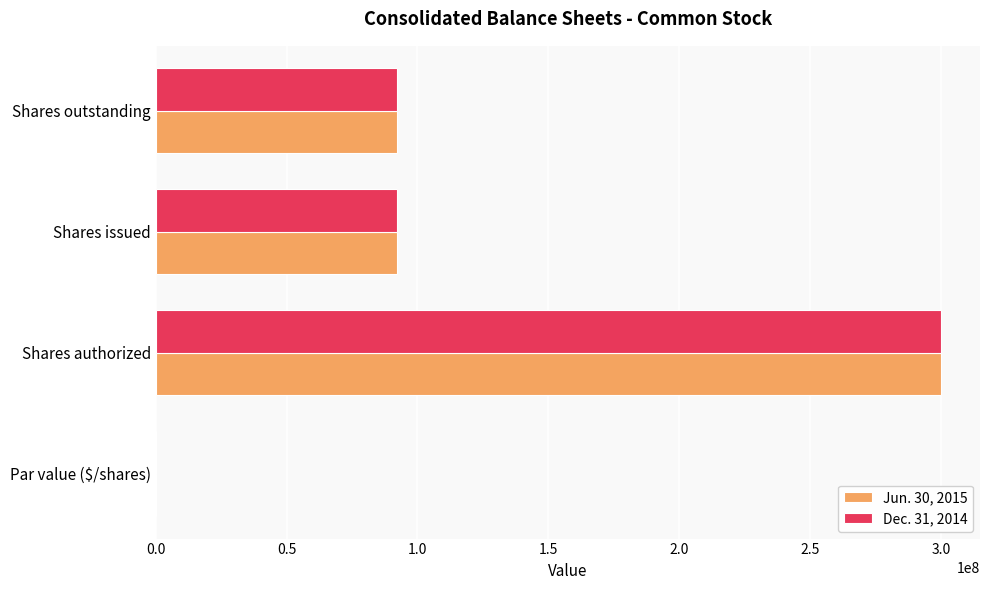

What is the sum of all Dec. 31, 2014 values?

484535662.0